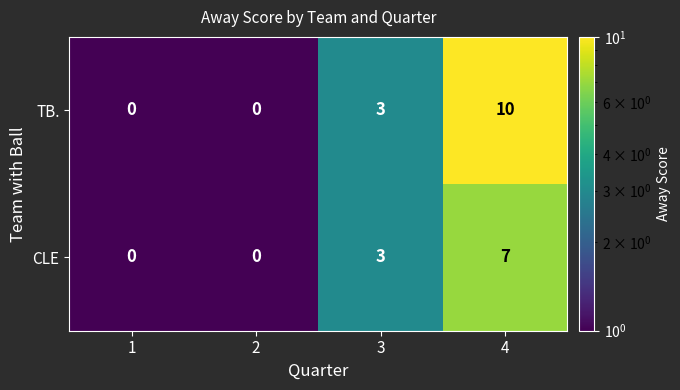

Reading left to right, extract all data points from this chart.

TB.: 1=0	2=0	3=3	4=10
CLE: 1=0	2=0	3=3	4=7